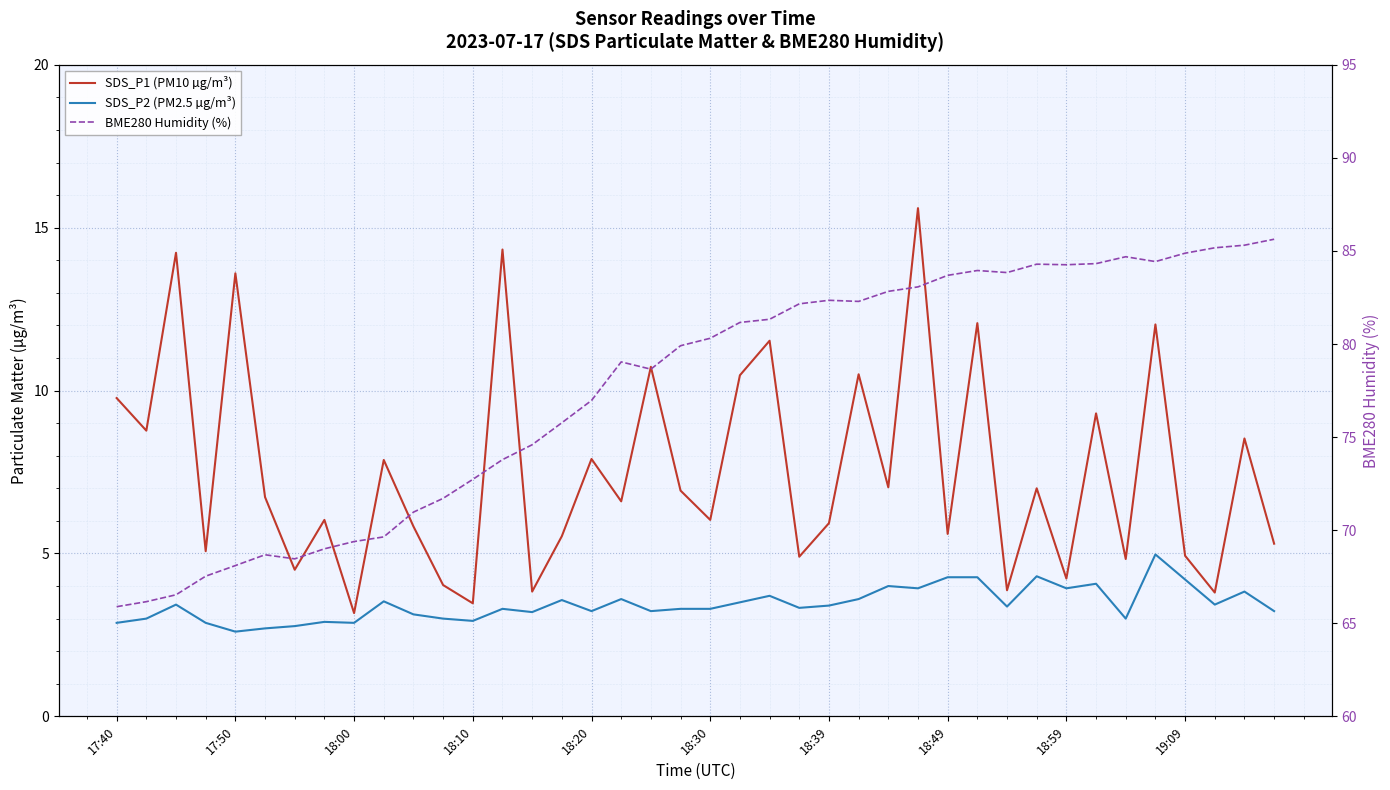

What is the maximum value shown in the chart?

85.6